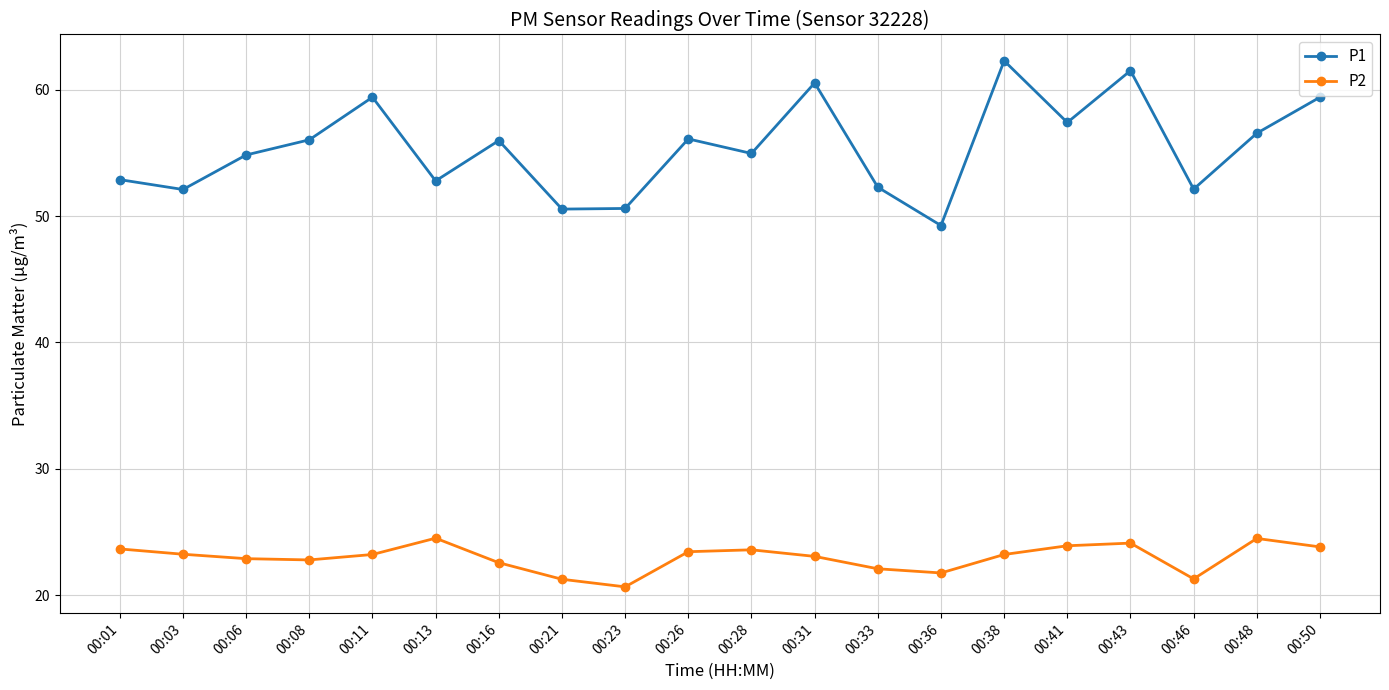

Between 00:03 and 00:48, which series saw the biggest shift?

P1